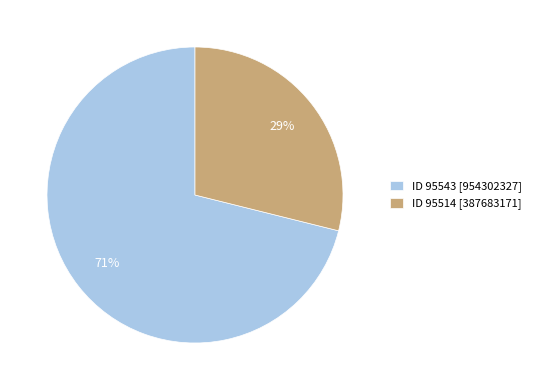

To the nearest percent, what percentage of the pie is ID 95514 [387683171]?

29%